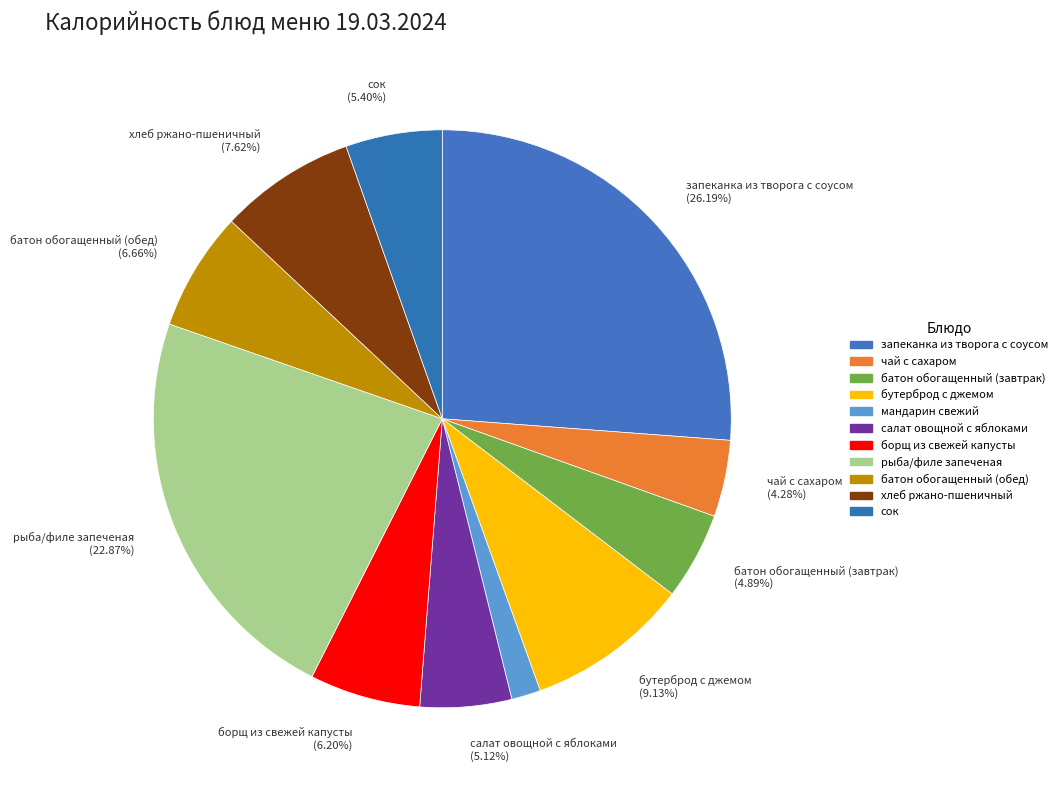

Rank the categories by value from lowest to highest.

мандарин свежий, чай с сахаром, батон обогащенный (завтрак), салат овощной с яблоками, сок, борщ из свежей капусты, батон обогащенный (обед), хлеб ржано-пшеничный, бутерброд с джемом, рыба/филе запеченая, запеканка из творога с соусом